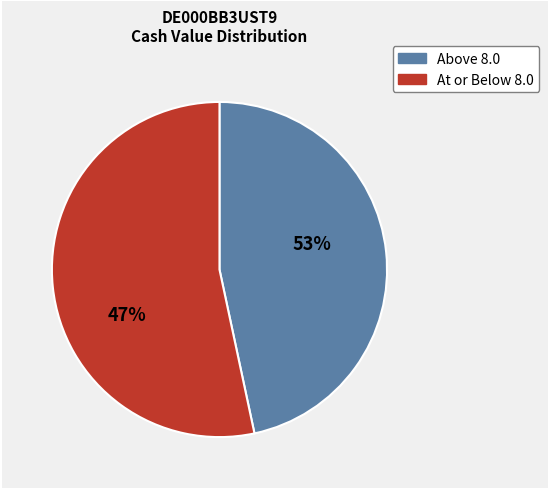

How many segments does this pie chart have?

2